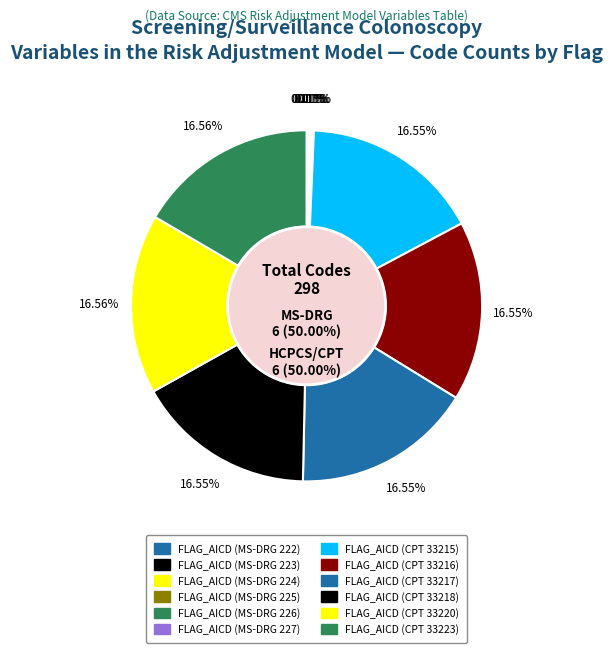

To the nearest percent, what is the difference between the largest and smallest slice percentages?

16%